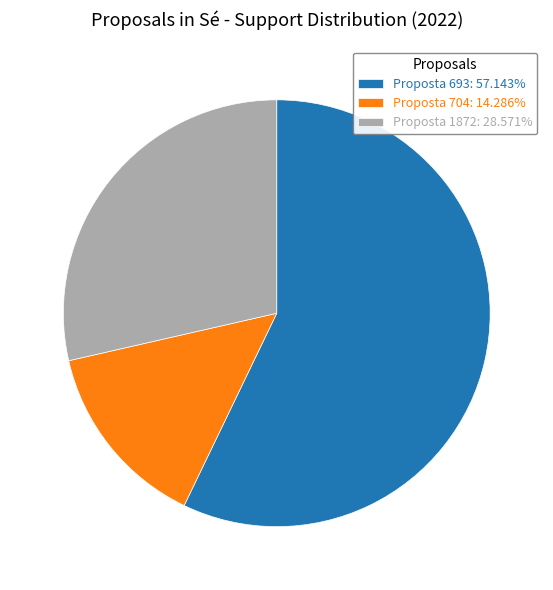

What is the ratio of the value at Proposta 693: 57.143% to the value at Proposta 1872: 28.571%?

2.0